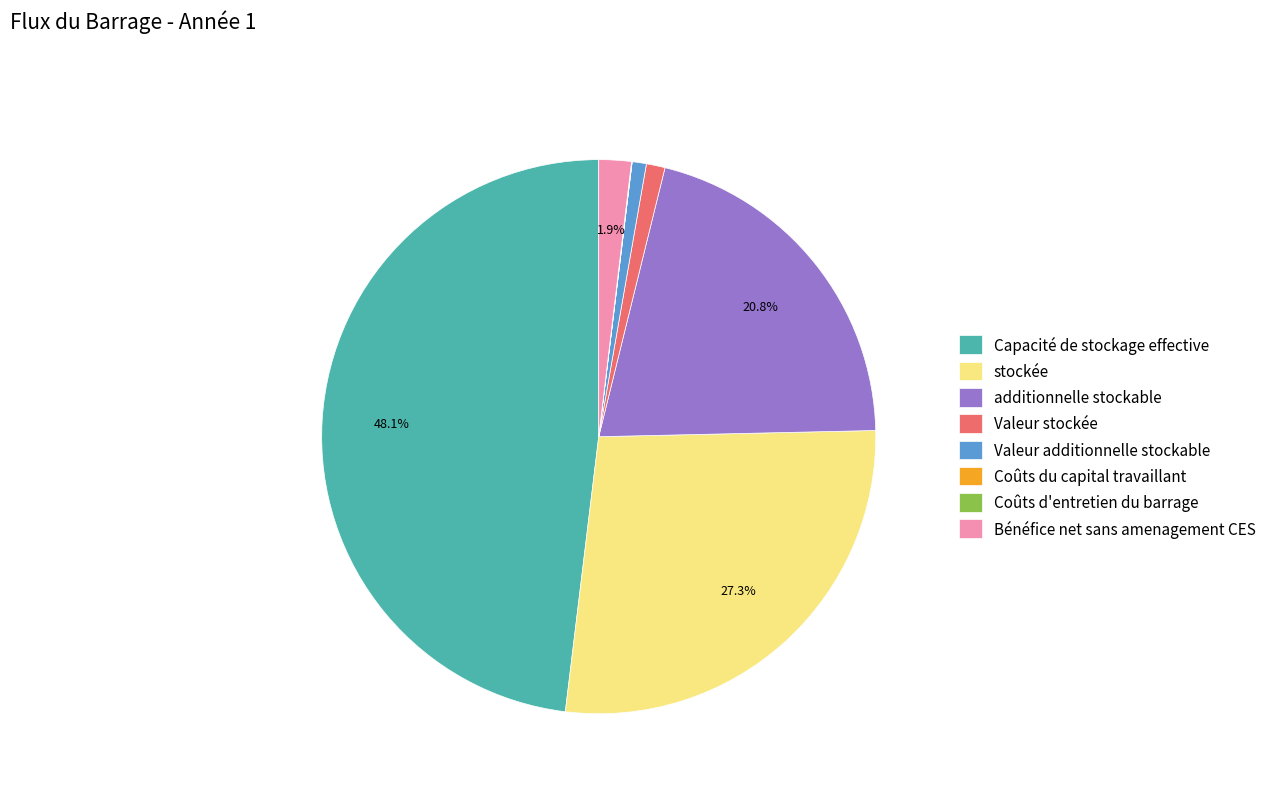

What is the ratio of the value at Bénéfice net sans amenagement CES to the value at Valeur additionnelle stockable?

2.3